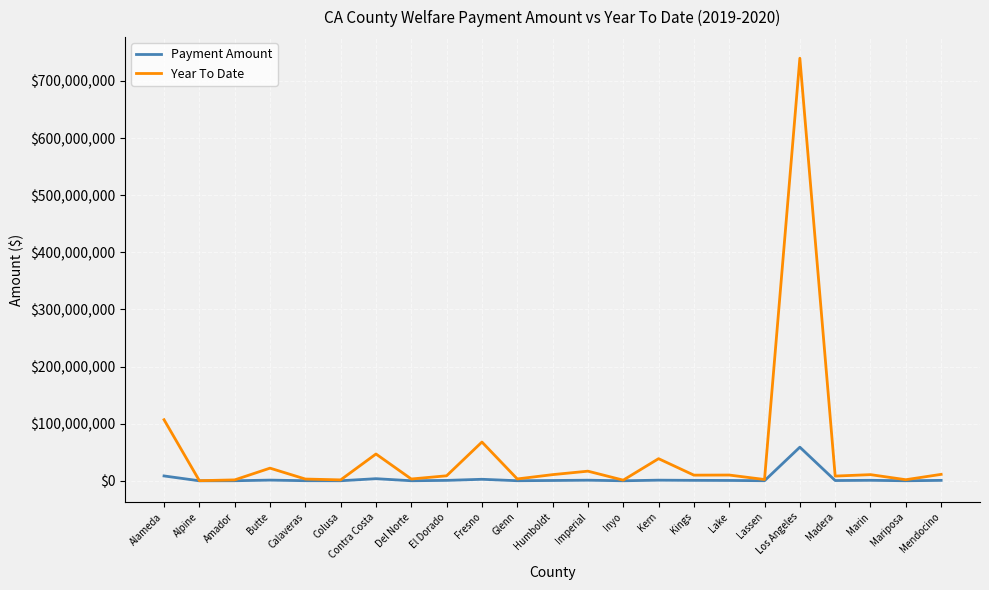

Which series has the largest range (max minus min)?

Year To Date